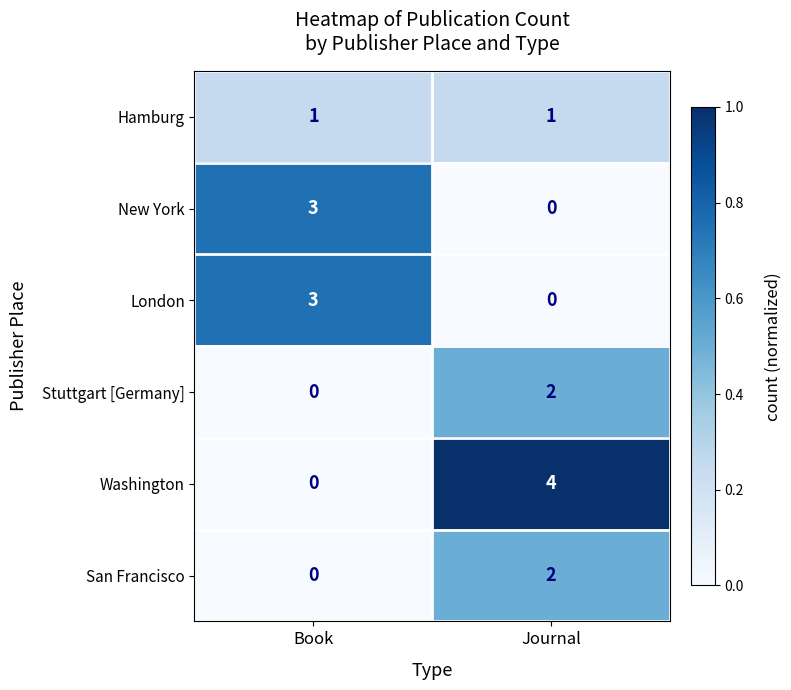

Between Book and Journal, which series saw the biggest shift?

Washington